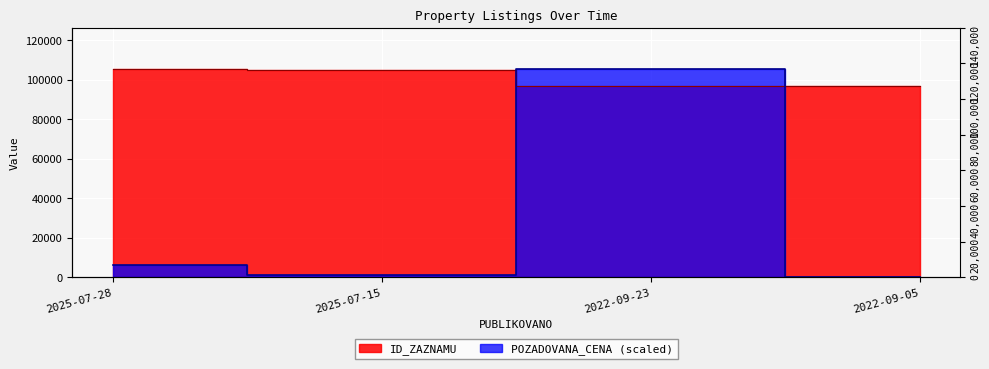

Which series ends up on top after the final intersection of POZADOVANA_CENA and ID_ZAZNAMU?

ID_ZAZNAMU